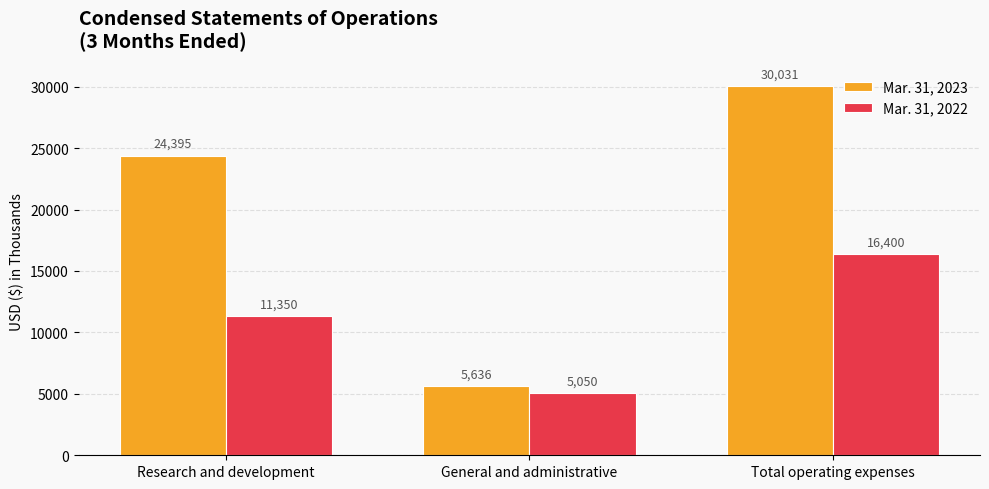

What is the total value across all series at General and administrative?

10686